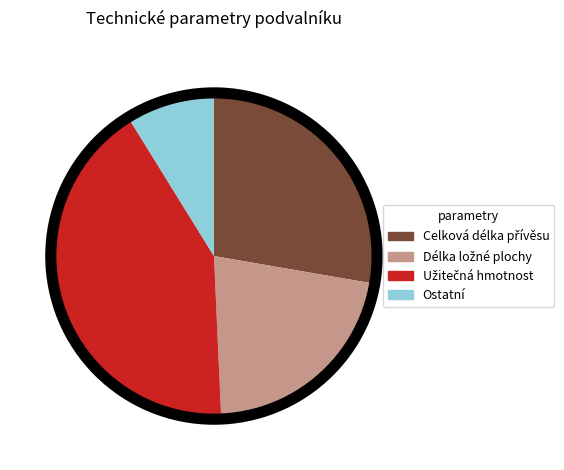

The Ostatní slice represents 9% of the pie. True or false?

True